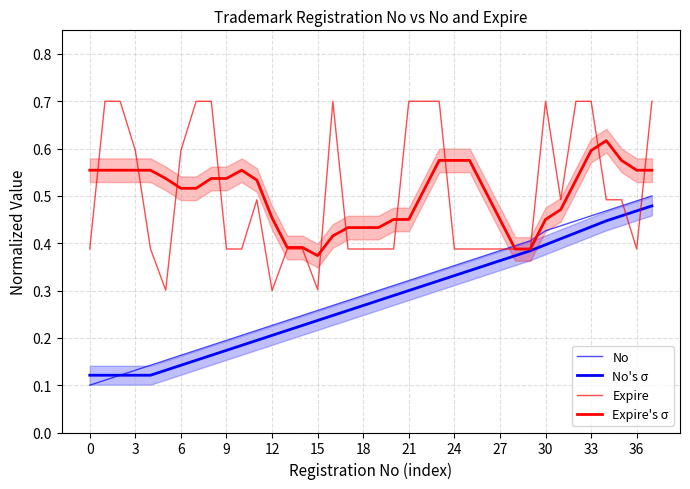

How many data points does each series have?

38